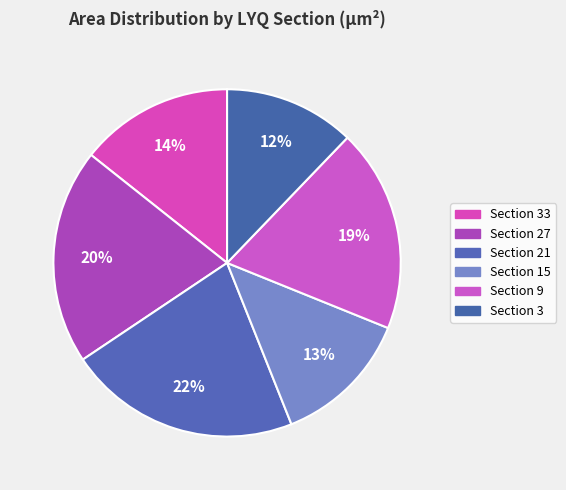

Is Section 27 the majority of the pie?

No